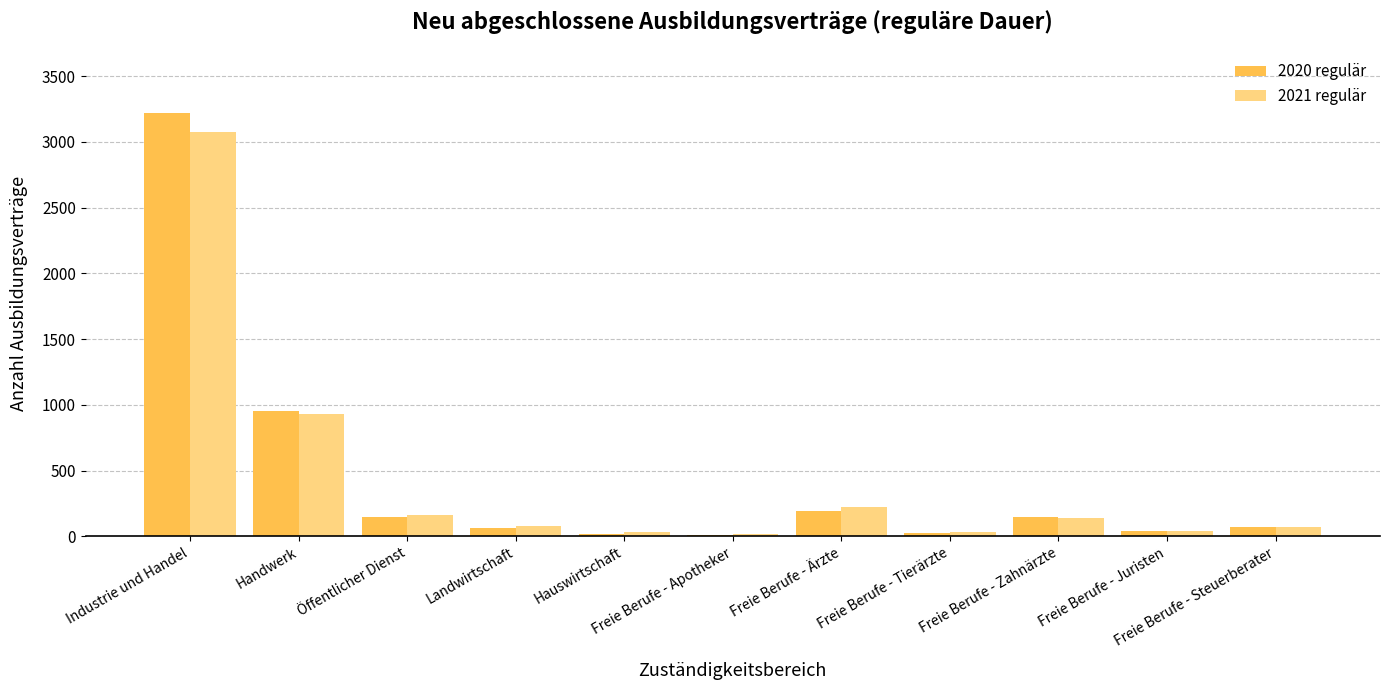

How many groups of bars are there?

11